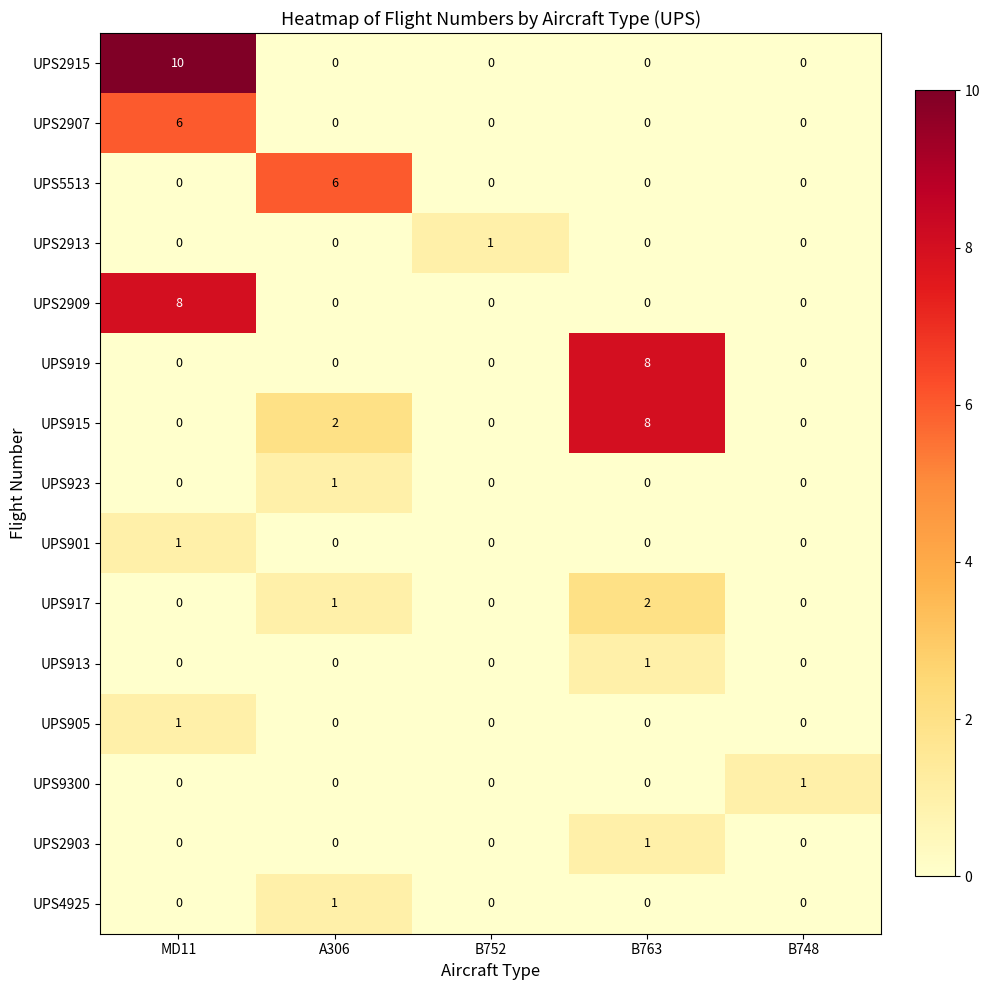

Which category has the highest value in the UPS2907 series?

MD11